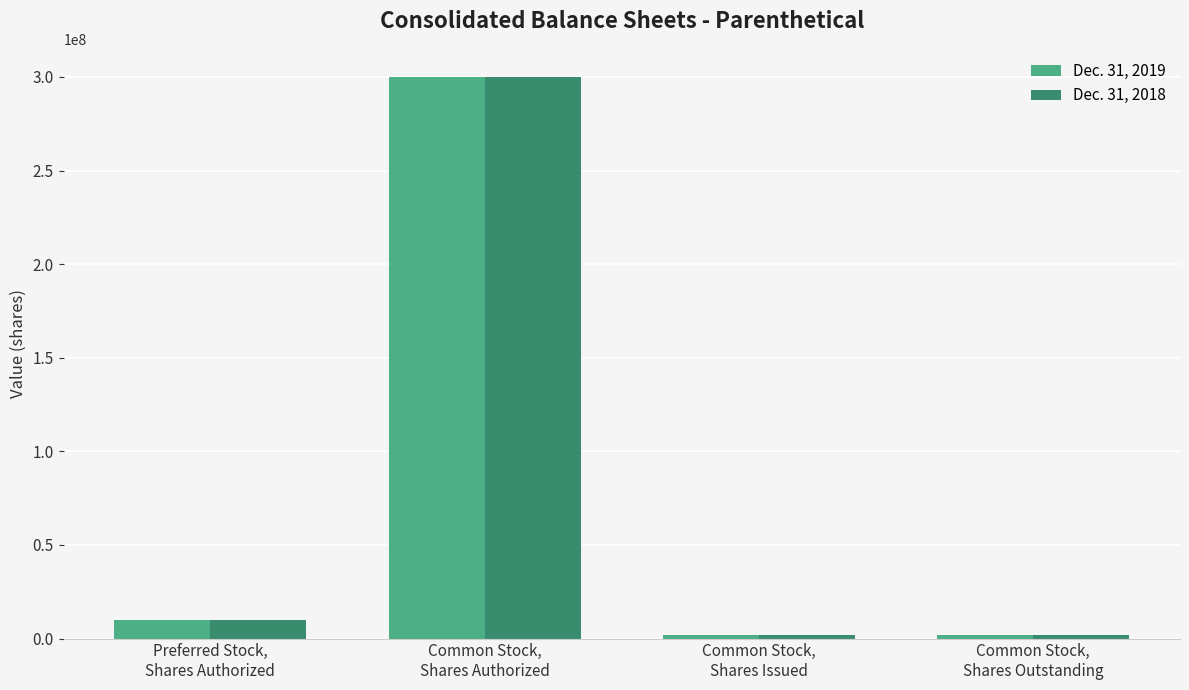

Reading left to right, what are all the values shown in this chart?

Dec. 31, 2019: 10000000	300000000	1956452	1956452
Dec. 31, 2018: 10000000	300000000	1956452	1956452